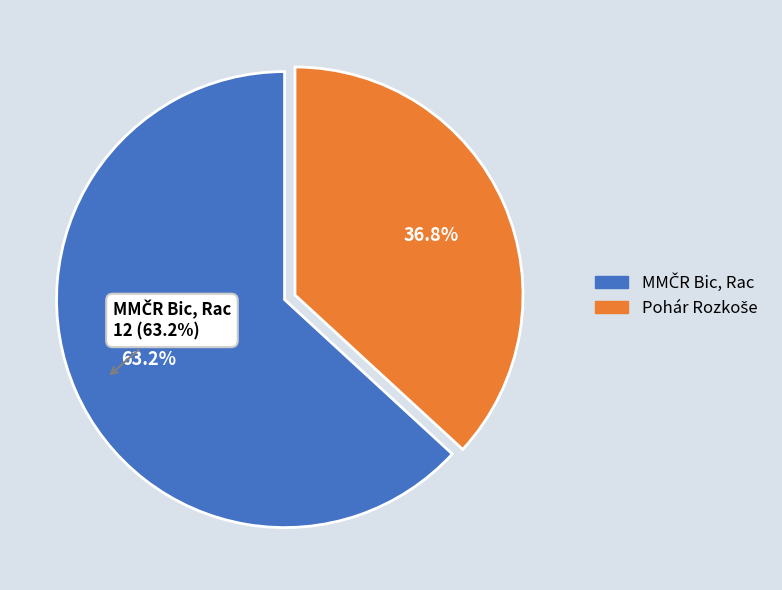

The MMČR Bic, Rac slice represents 70% of the pie. True or false?

False